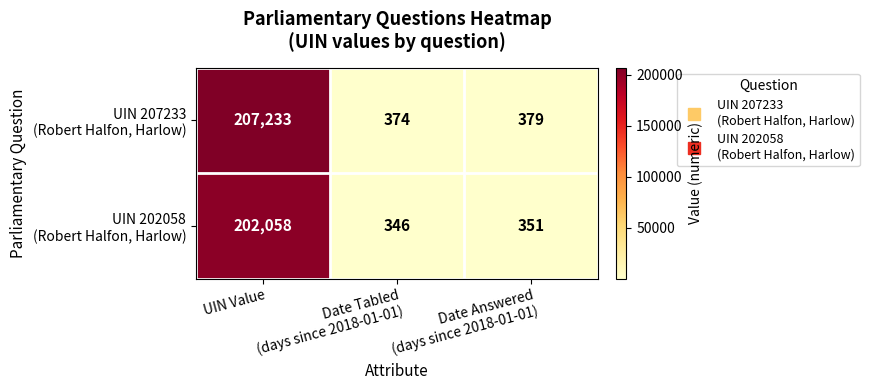

What is the greatest value displayed?

207233